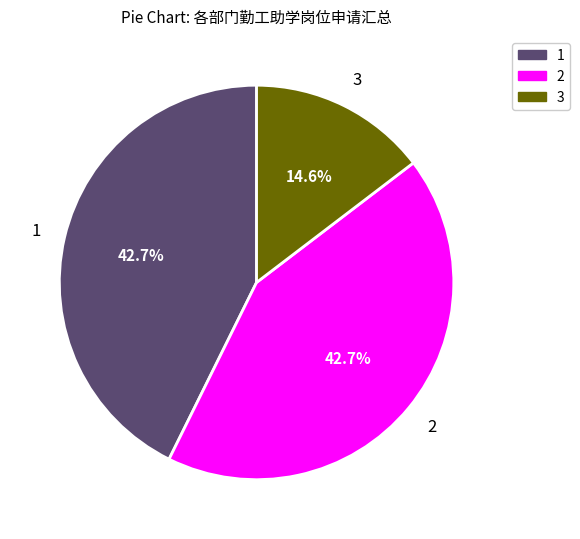

What is the smallest slice in the pie chart?

3